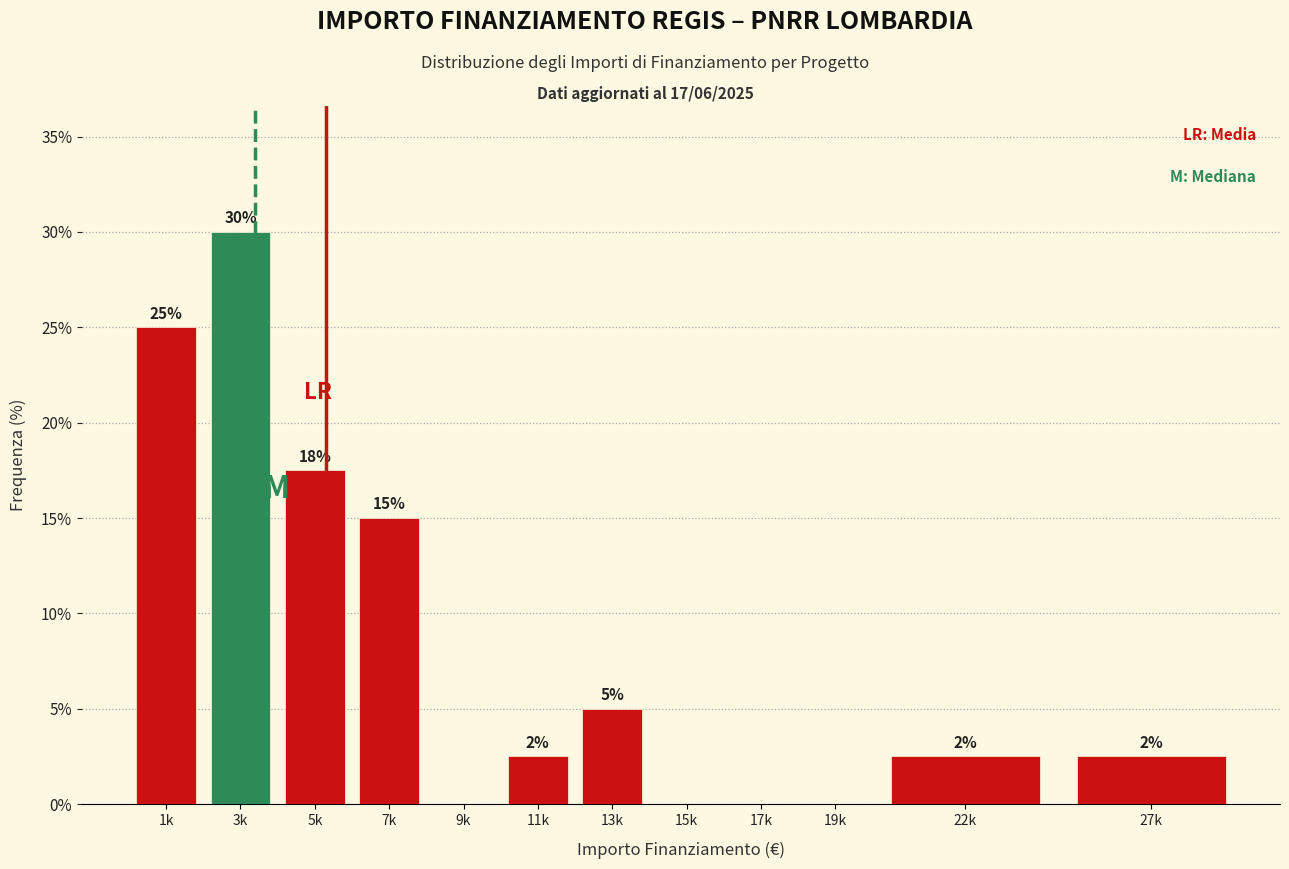

What is the sum of the values at 13k and 9k?

5.0